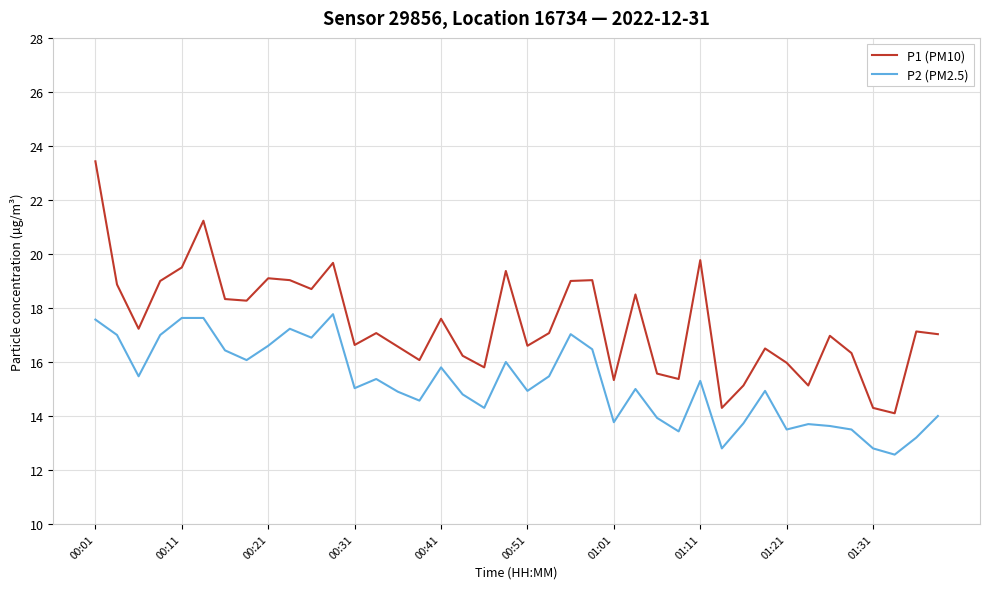

What is the average value of the P2 (PM2.5) series?

15.2